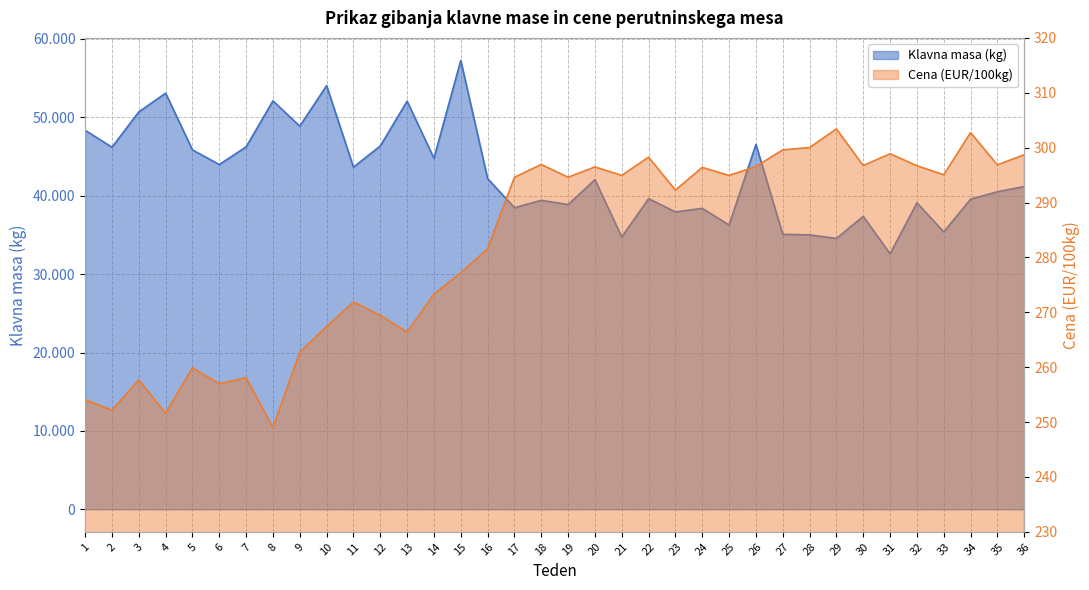

True or false: Cena (EUR/100kg) and Klavna masa (kg) cross at least once.

False